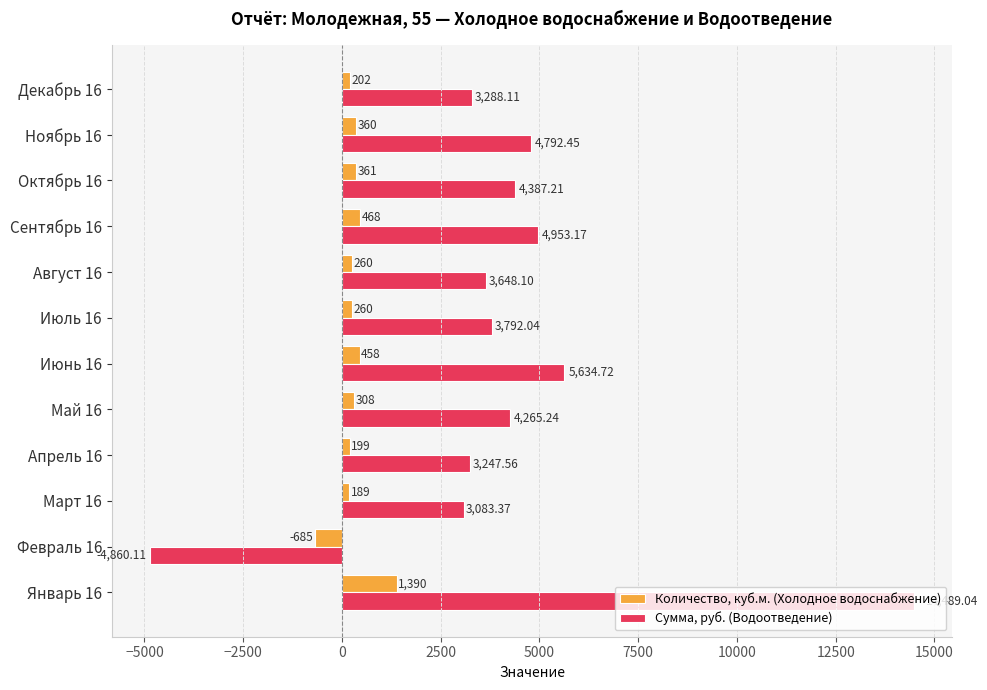

Between Сентябрь 16 and Декабрь 16, which series saw the biggest shift?

Сумма, руб. (Водоотведение)